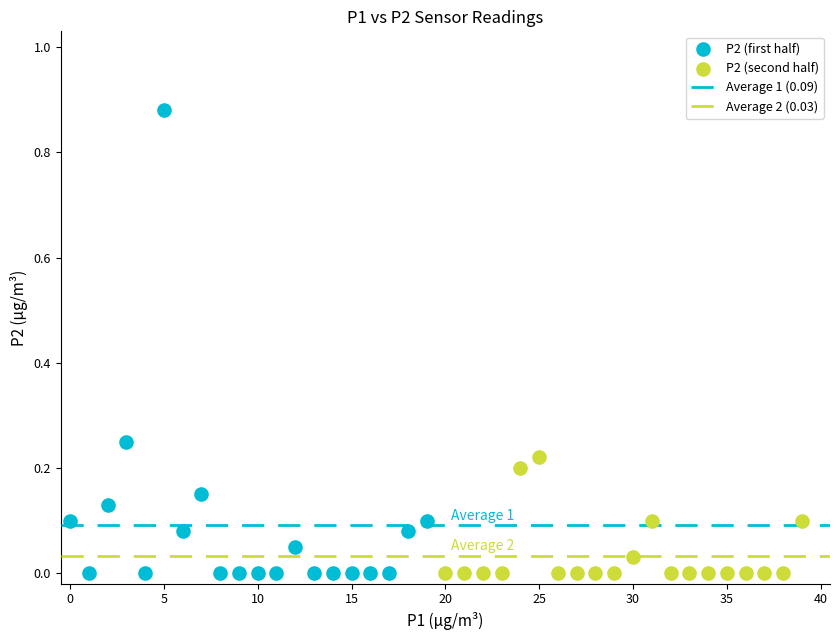

Which series contains the highest Y value?

P2 (first half)